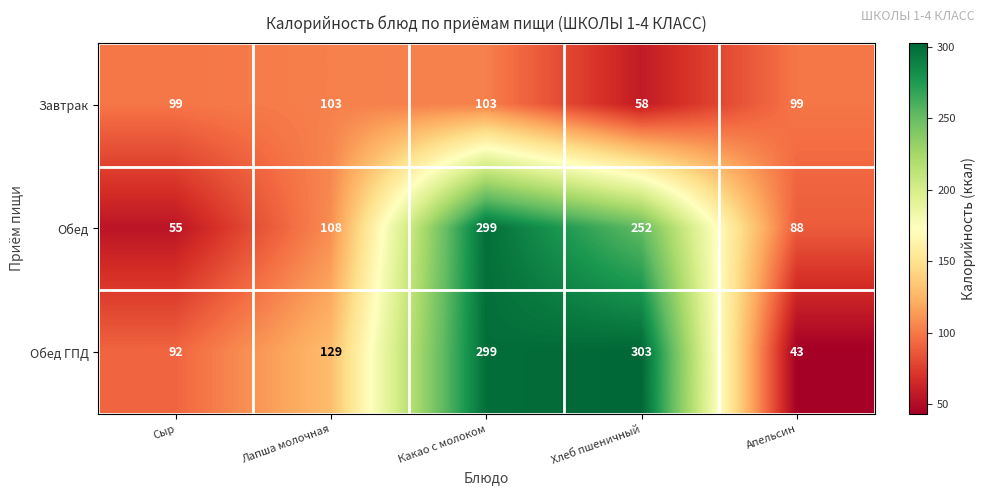

What is the highest value of the Обед ГПД series?

303